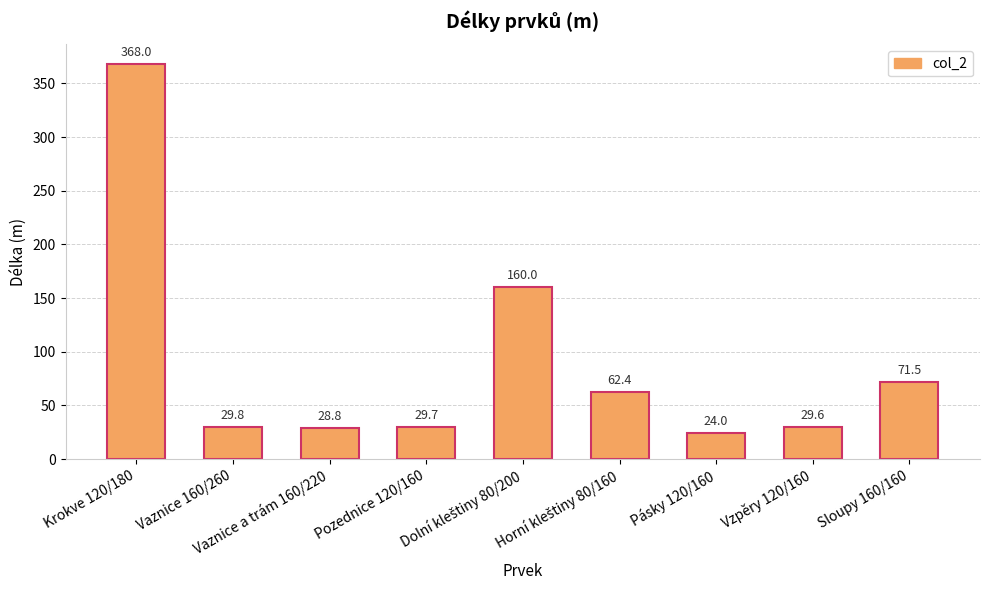

How many data points does each series have?

9